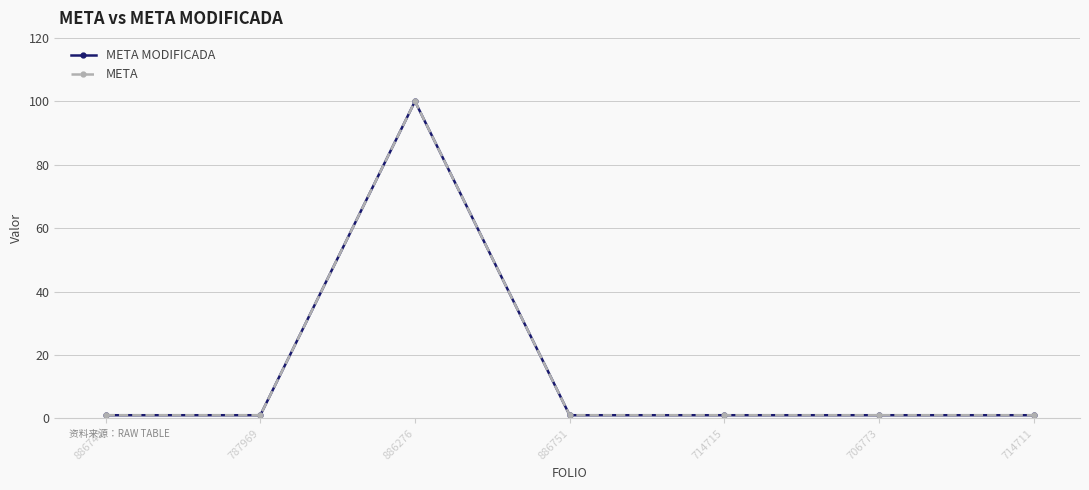

What are all the series names shown in the legend?

META MODIFICADA, META